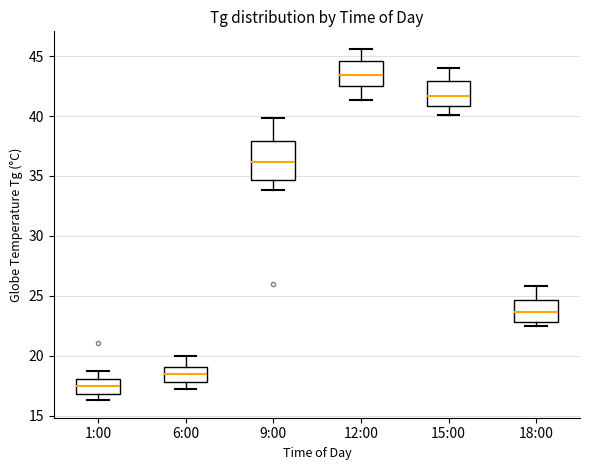

Where does the lower whisker of the box for 12:00 end on the y-axis? The values are not printed on the chart, so give them approximately, as read against the axis.

41.5